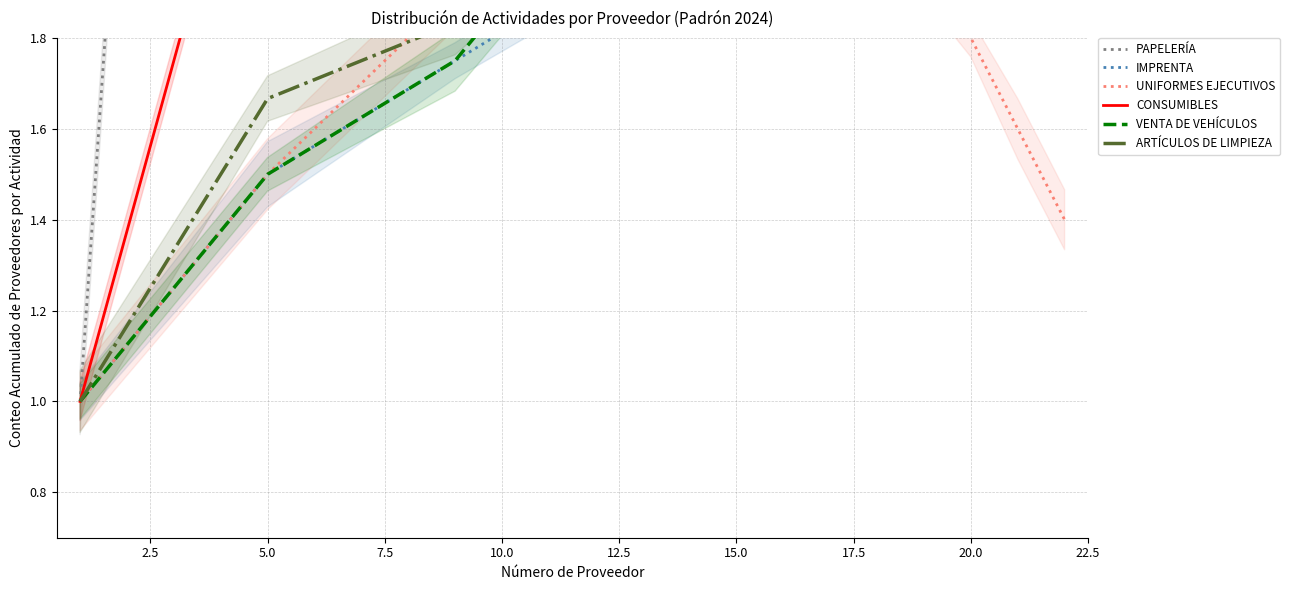

In PAPELERÍA, how many points are lower than both neighbors (excluding endpoints)?

1